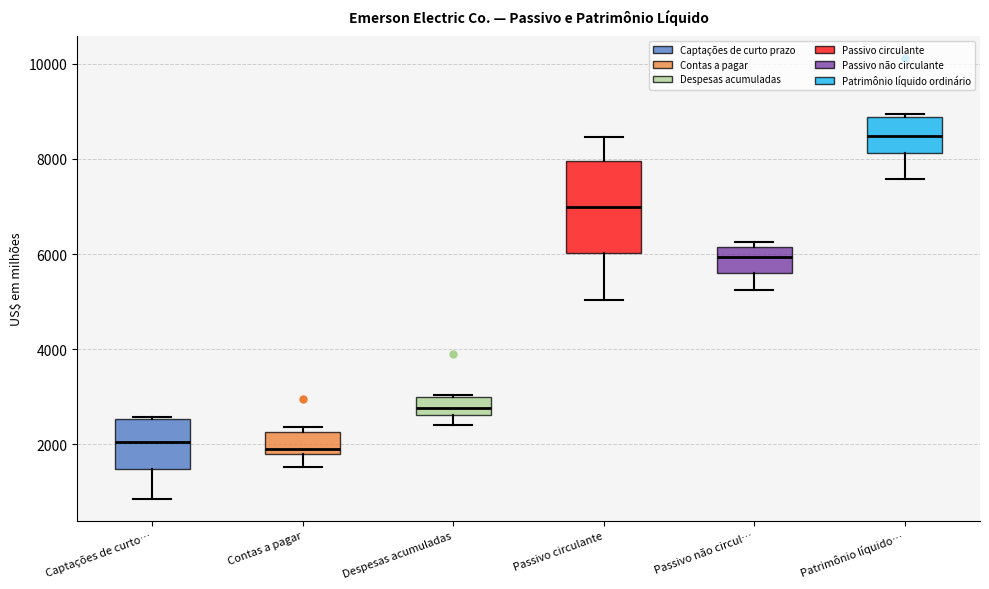

Reading left to right, read every box against the y-axis: the position of its median line, the range the box covers, and the ends of its whiskers. The values are not printed on the chart, so give them approximately, as read against the axis.

Captações de curto…: median 2000, box 1400 to 2600, whiskers 800 to 2600
Contas a pagar: median 2000, box 1800 to 2200, whiskers 1600 to 2400
Despesas acumuladas: median 2800, box 2600 to 3000, whiskers 2400 to 3000
Passivo circulante: median 7000, box 6000 to 8000, whiskers 5000 to 8400
Passivo não circul…: median 6000, box 5600 to 6200, whiskers 5200 to 6200 (just above the box's upper edge)
Patrimônio líquido…: median 8400, box 8200 to 8800, whiskers 7600 to 9000